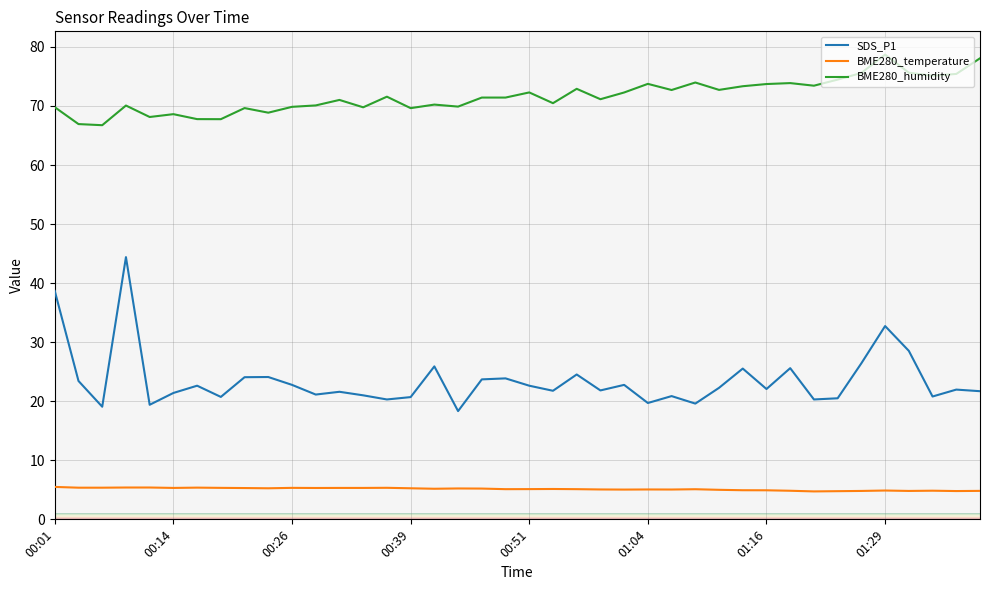

Which series has the widest spread of values?

SDS_P1